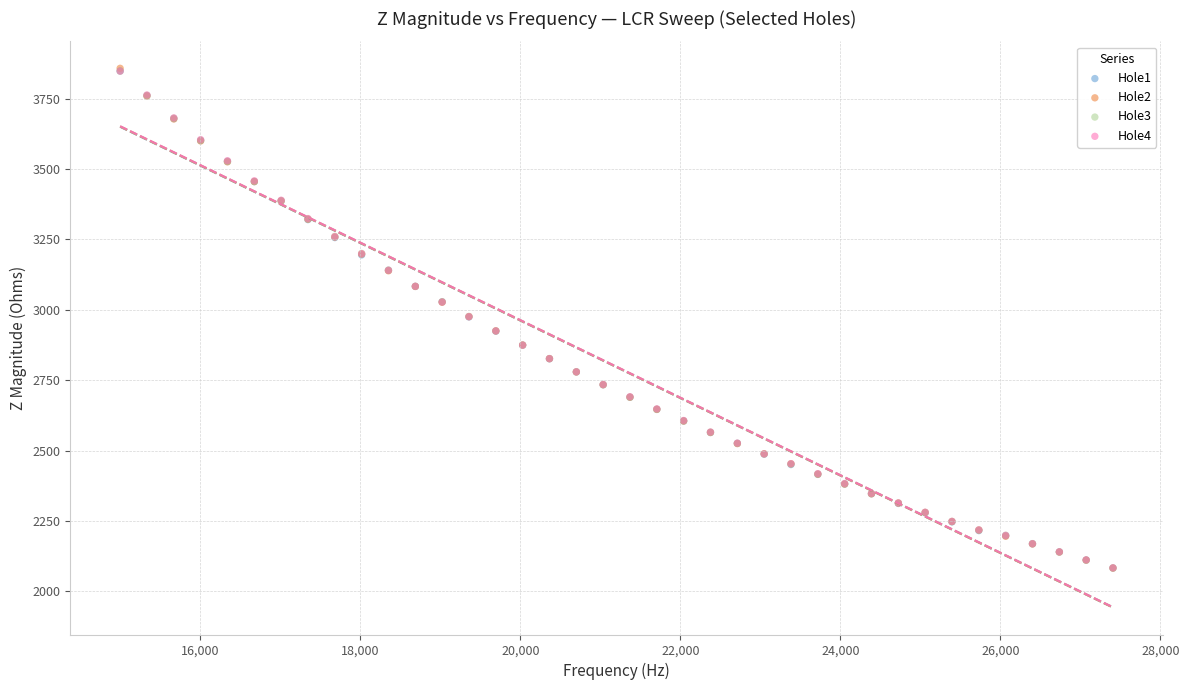

What are all the series names shown in the legend?

Hole1, Hole2, Hole3, Hole4